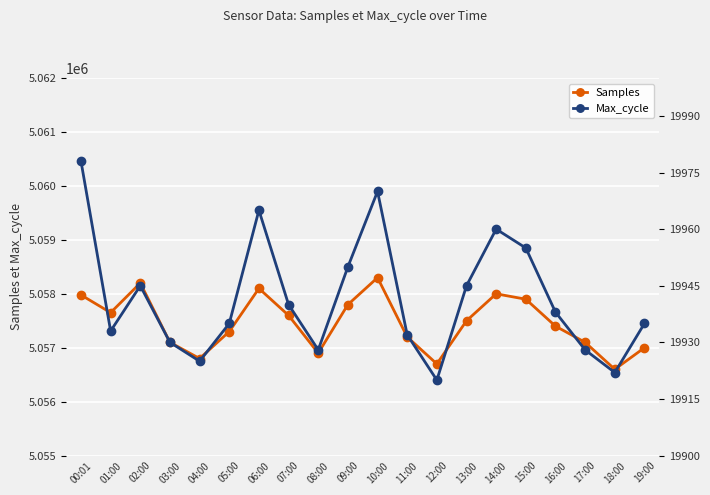

The value of Max_cycle at 15:00 is 8593. True or false?

False